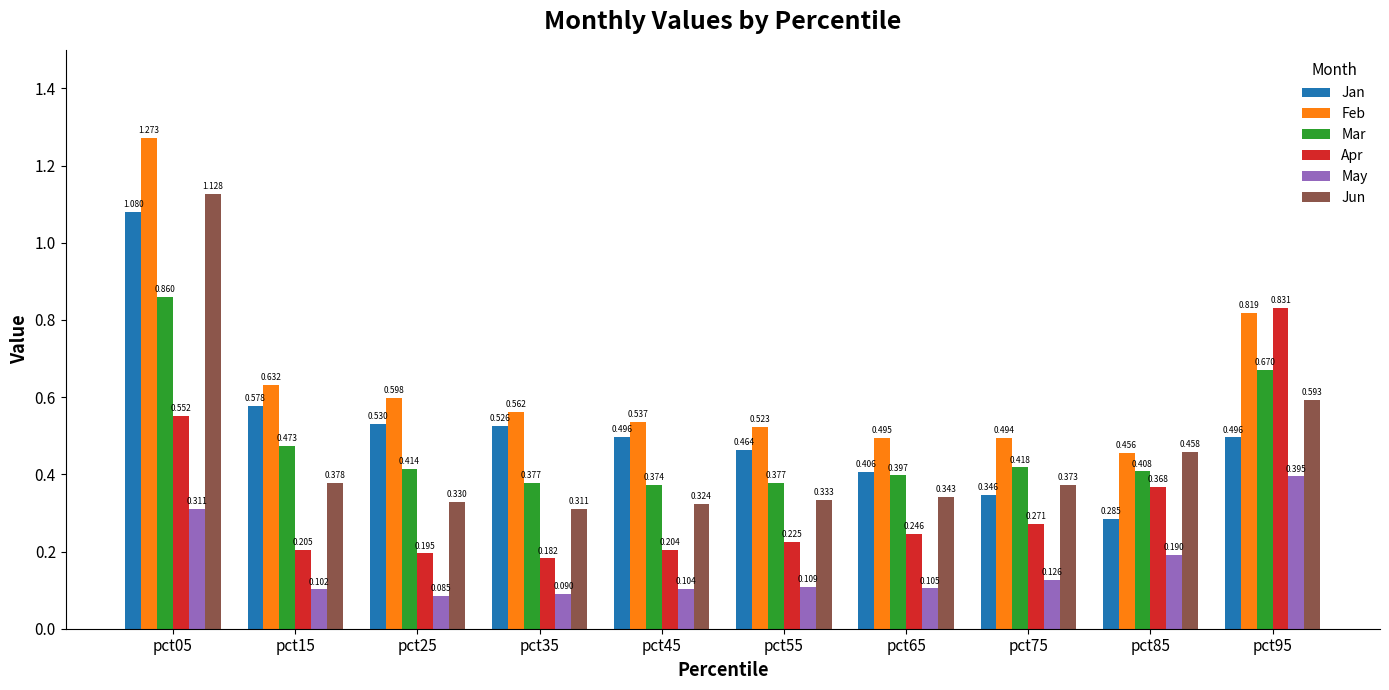

At pct75, list the series in order from largest to smallest.

Feb, Mar, Jun, Jan, Apr, May